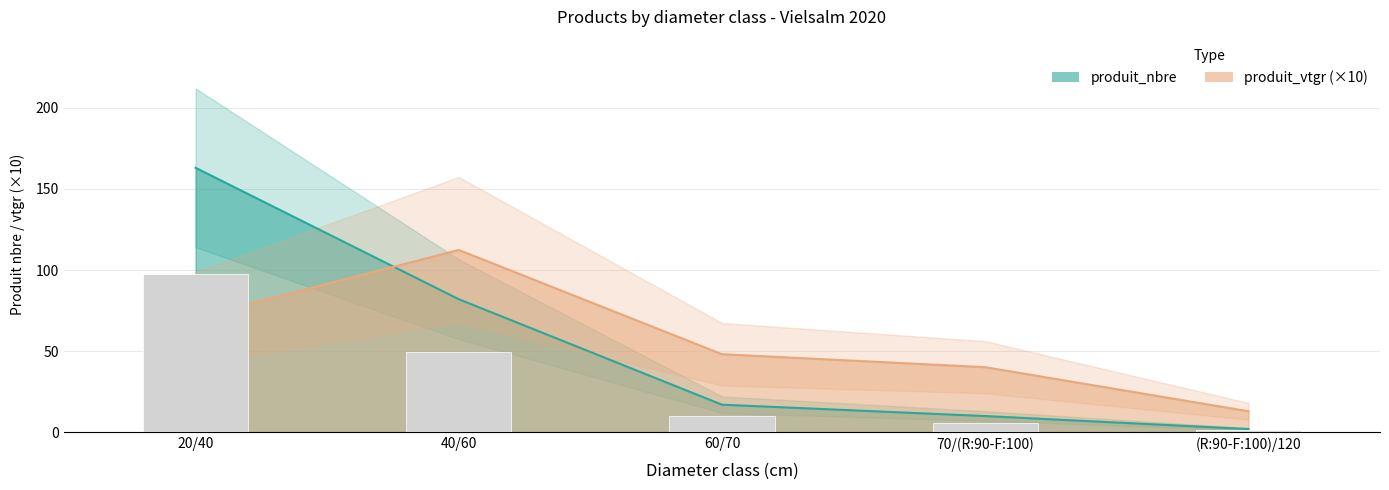

What is the label of the 2nd bar from the left?

40/60